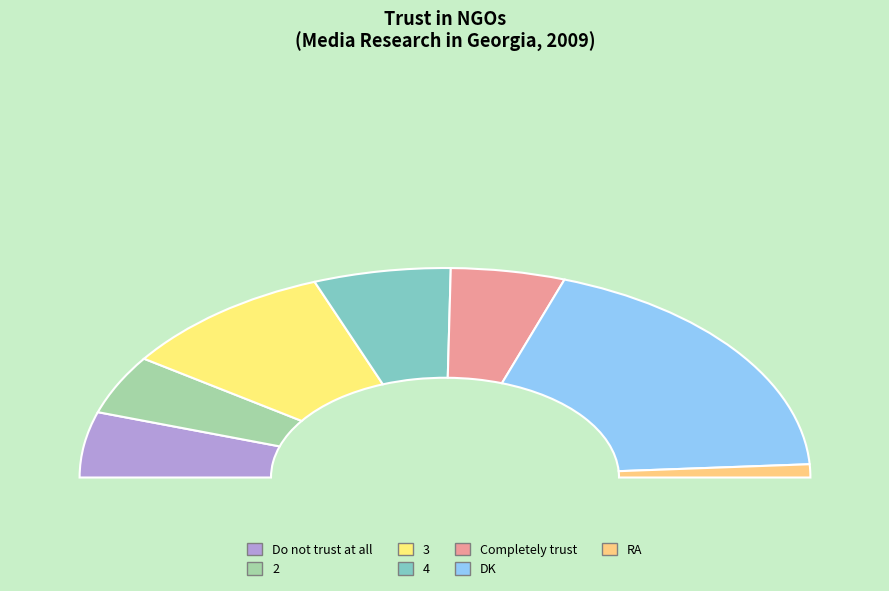

To the nearest percent, what portion does 2 represent?

9%